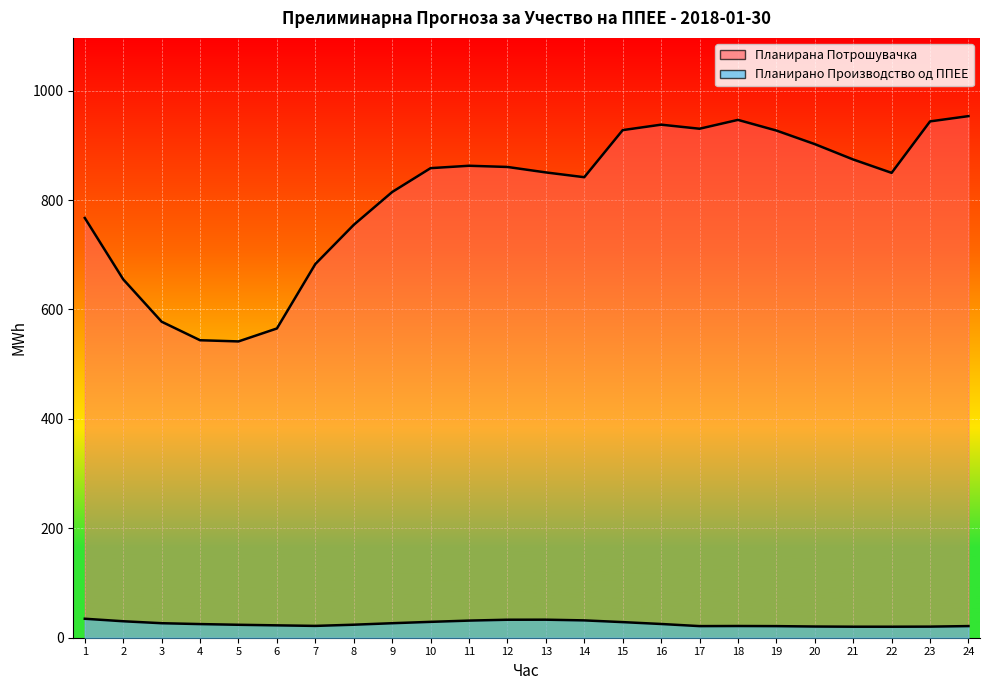

What is the total value across all series at 4?

568.7